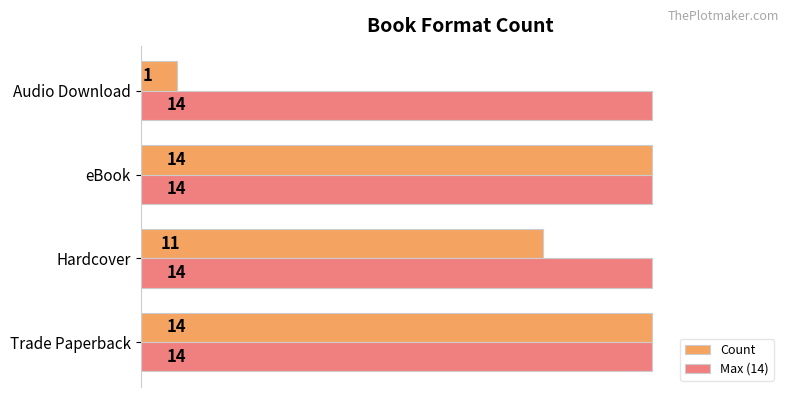

What is the difference between the highest and lowest values at Audio Download?

13